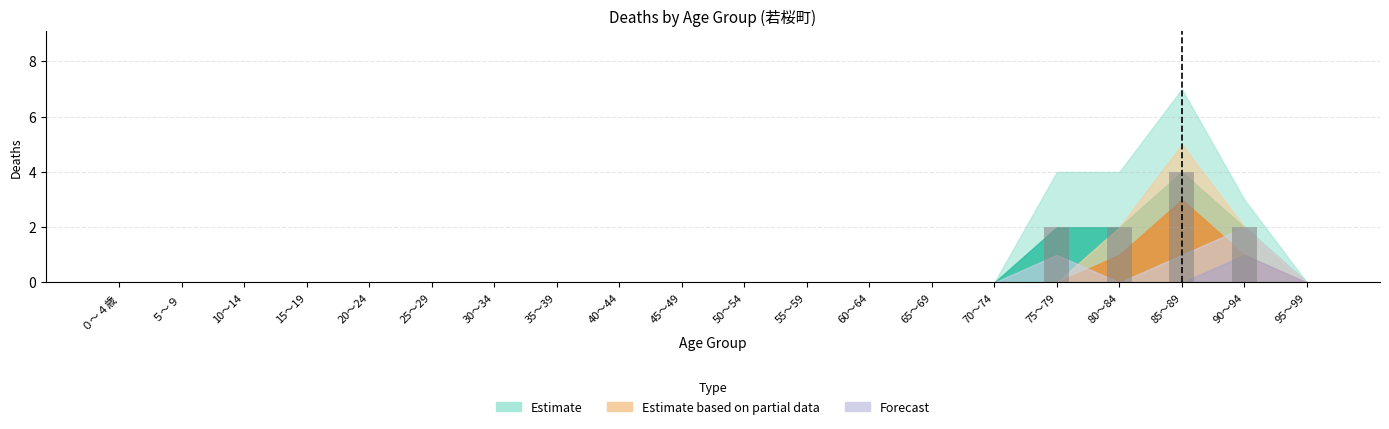

Reading left to right, what are all the values shown in this chart?

０～４歳=0	５～９=0	10～14=0	15～19=0	20～24=0	25～29=0	30～34=0	35～39=0	40～44=0	45～49=0	50～54=0	55～59=0	60～64=0	65～69=0	70～74=0	75～79=2	80～84=2	85～89=4	90～94=2	95～99=0